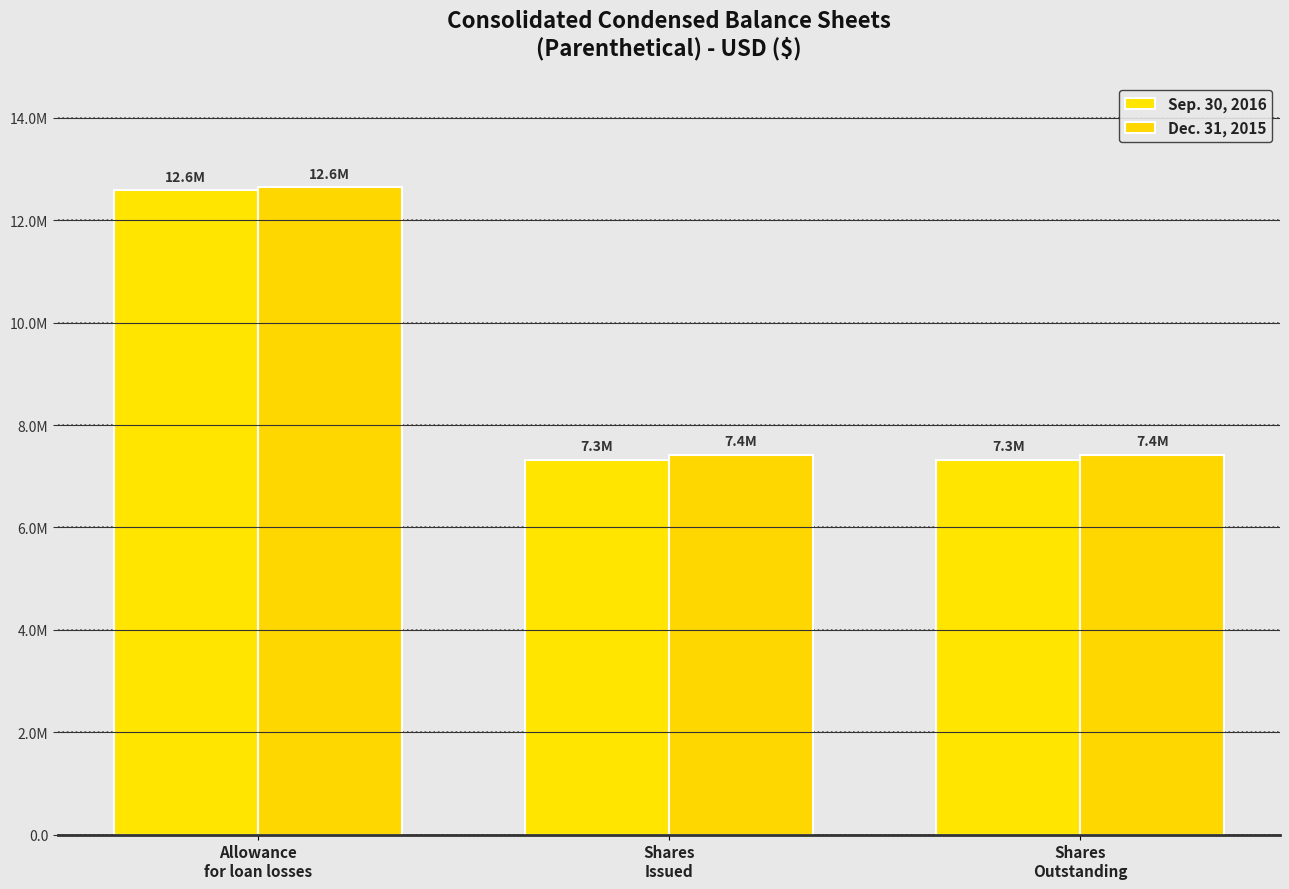

What is the difference between the highest and lowest values at Shares
Outstanding?

97828